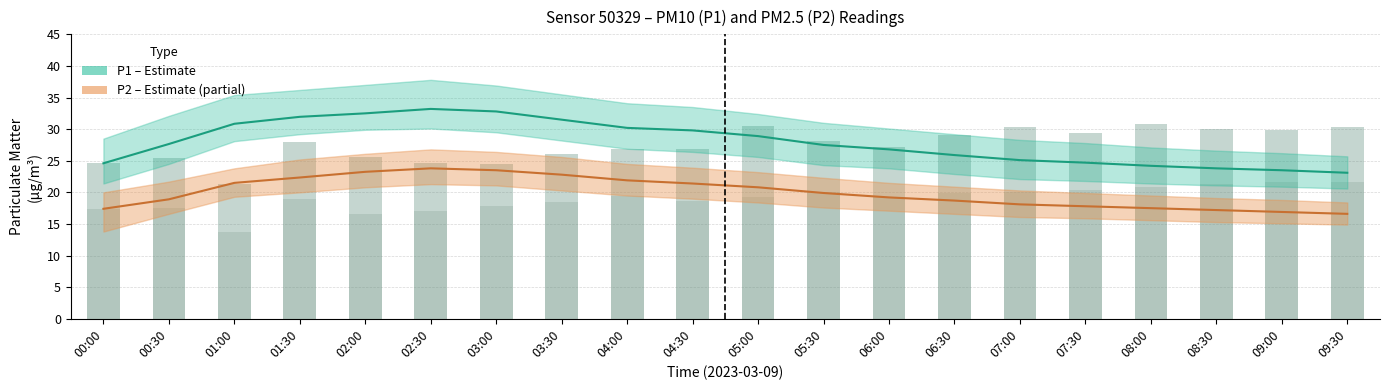

Reading right to left, extract all data points from this chart.

P1: 23.1	23.5	23.8	24.2	24.7	25.1	25.9	26.8	27.5	28.9	29.8	30.2	31.5	32.8	33.2	32.5	31.9	30.9	27.6	24.6
P1_upper: 25.7	26.2	26.6	27.1	27.8	28.3	29.2	30.1	31.0	32.4	33.5	34.1	35.5	36.9	37.8	37.0	36.2	35.4	32.1	28.5
P1_lower: 20.6	20.9	21.1	21.4	21.8	22.1	22.9	23.8	24.3	25.6	26.4	26.9	28.2	29.5	30.1	29.9	29.2	28.1	24.5	21.4
P2: 16.6	16.9	17.2	17.5	17.8	18.1	18.7	19.2	19.9	20.8	21.4	21.9	22.8	23.5	23.8	23.2	22.4	21.5	18.9	17.4
P2_upper: 18.4	18.8	19.1	19.5	19.9	20.3	20.9	21.5	22.3	23.2	23.9	24.5	25.6	26.4	26.8	26.1	25.2	23.8	21.7	20.0
P2_lower: 14.9	15.1	15.3	15.6	15.9	16.1	16.6	17.1	17.6	18.4	19.0	19.5	20.3	21.1	21.3	20.8	20.0	19.3	16.6	13.8